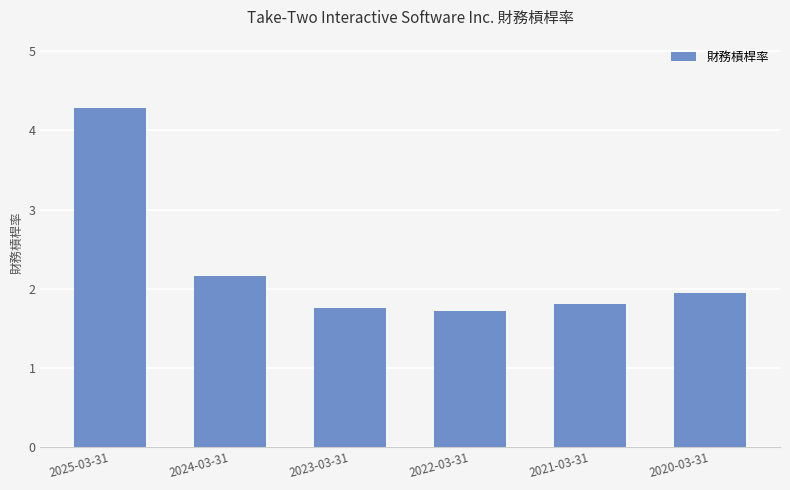

What is the change in value from 2024-03-31 to 2022-03-31?

-0.4